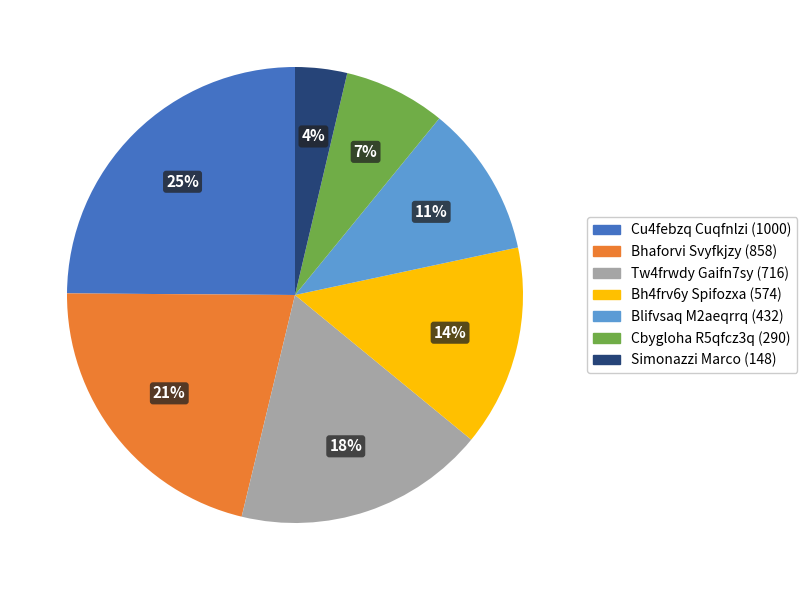

To the nearest percent, what is the average slice percentage?

14%